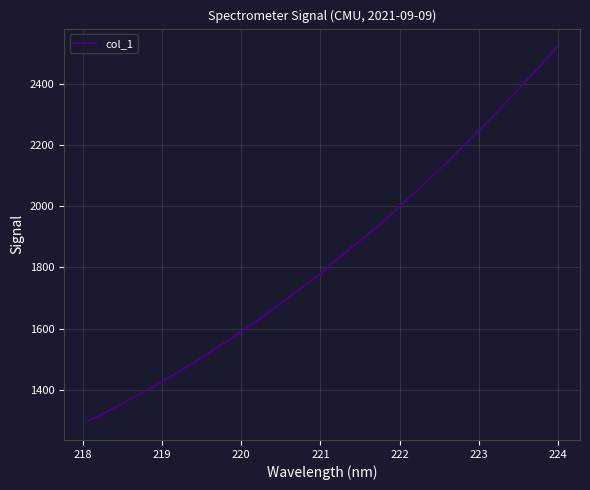

What is the greatest value displayed?

2520.8